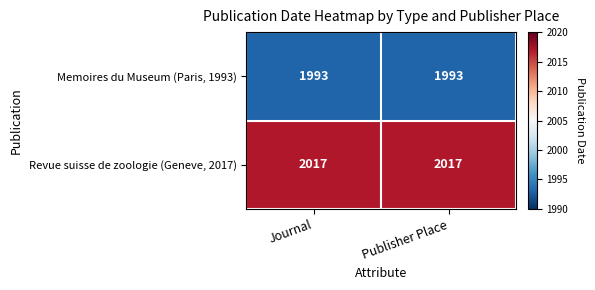

What is the highest value of the Revue suisse de zoologie (Geneve, 2017) series?

2017